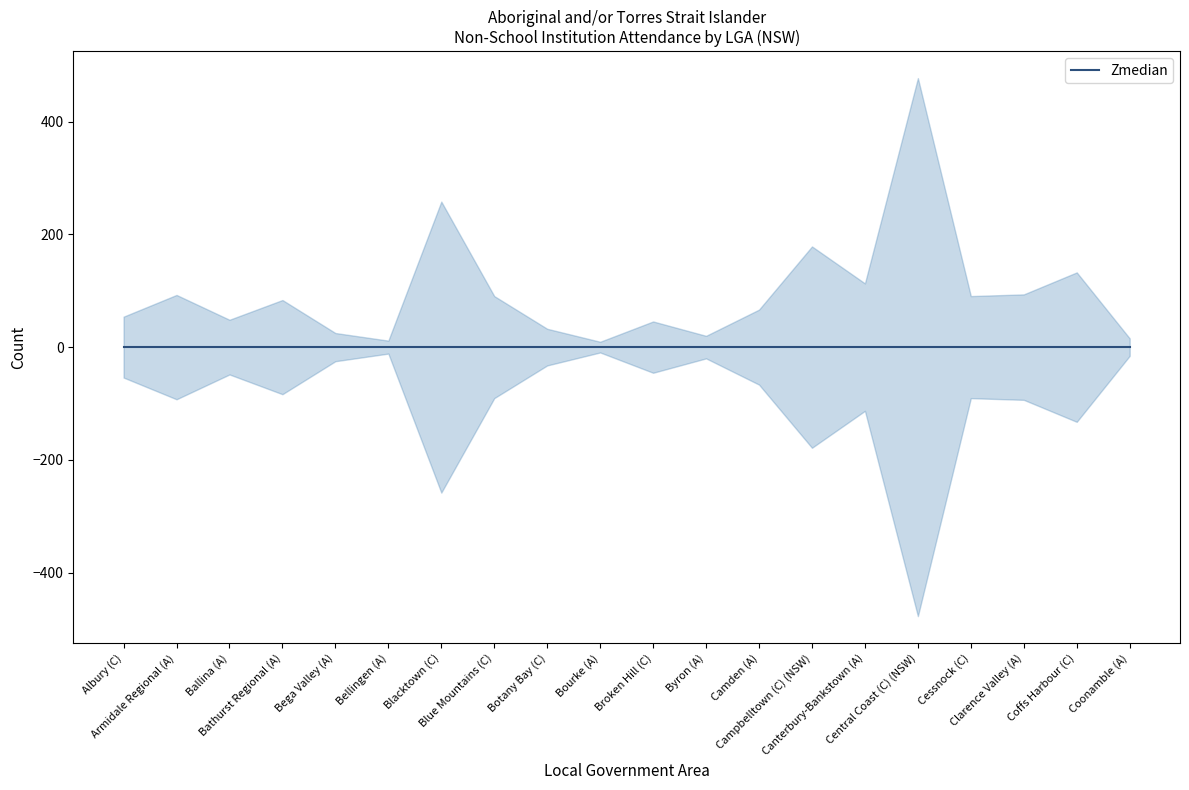

Which has a higher value, Blue Mountains (C) or Central Coast (C) (NSW)?

Central Coast (C) (NSW)